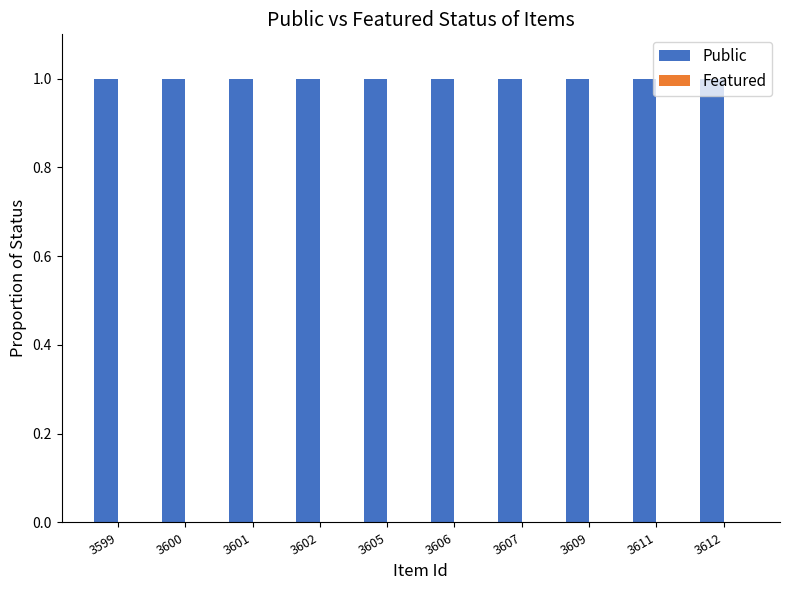

Reading right to left, list all the values displayed in this chart.

Public: 1	1	1	1	1	1	1	1	1	1
Featured: 0	0	0	0	0	0	0	0	0	0